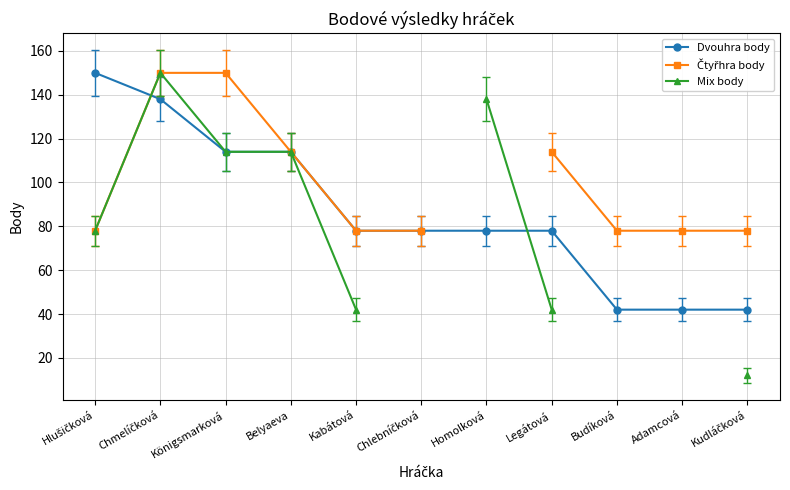

Which has a higher value, Königsmarková or Chmelíčková?

Chmelíčková